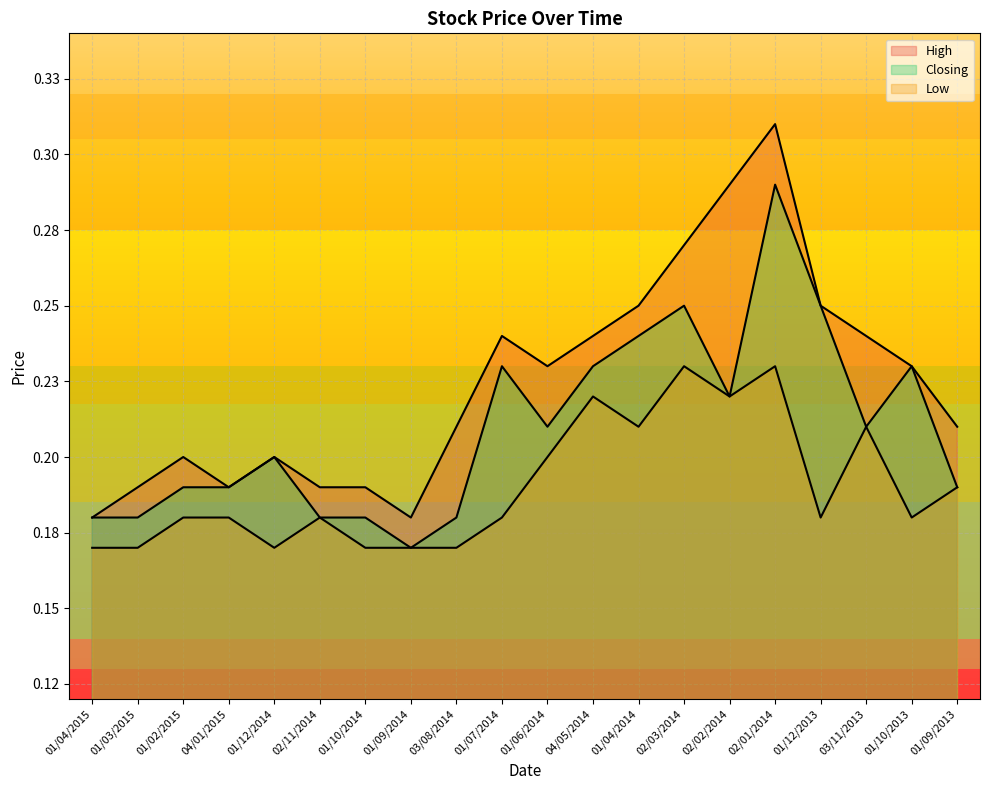

What is the value of the Closing point at the 11th from the left?

0.2